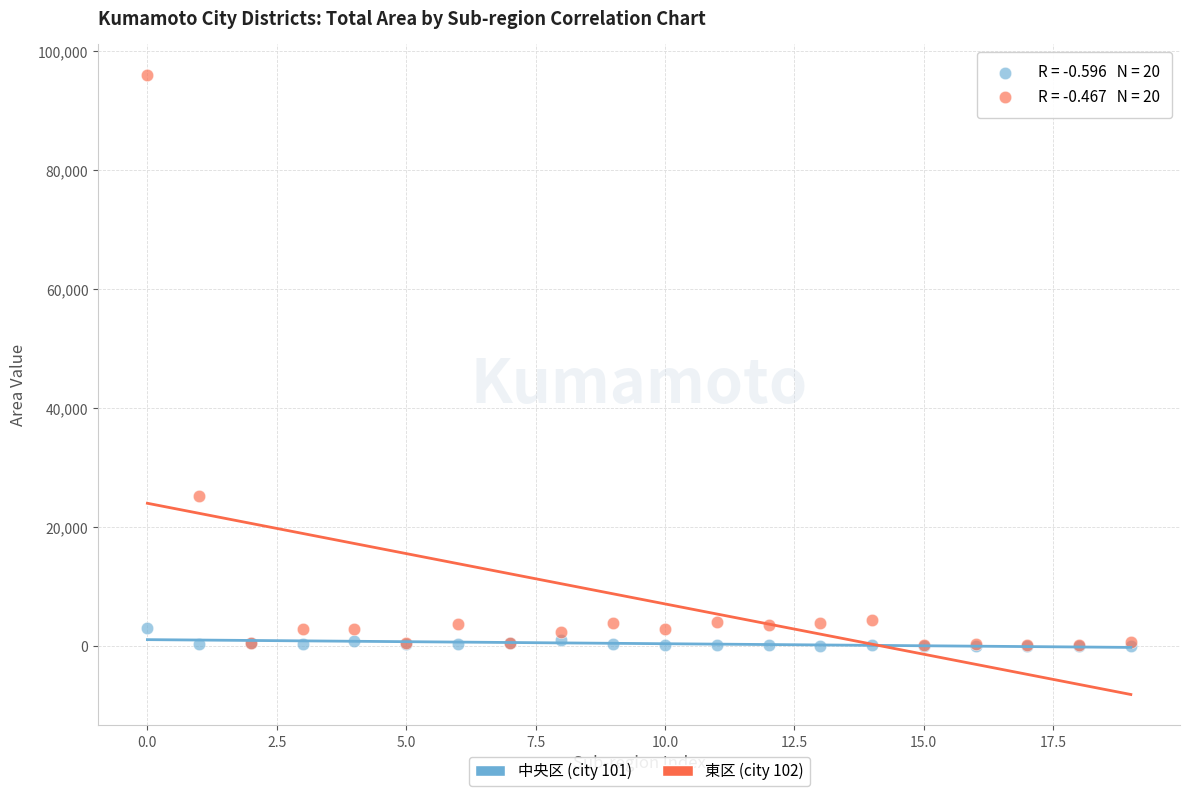

Across all series, what Y value is closest to 48031?

25173